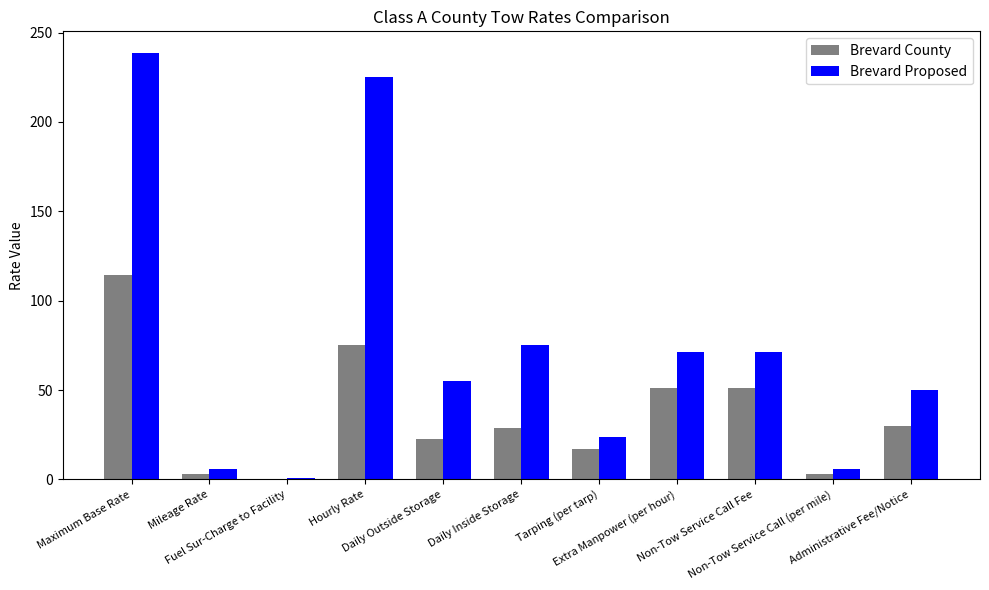

What is the maximum value shown in the chart?

238.8